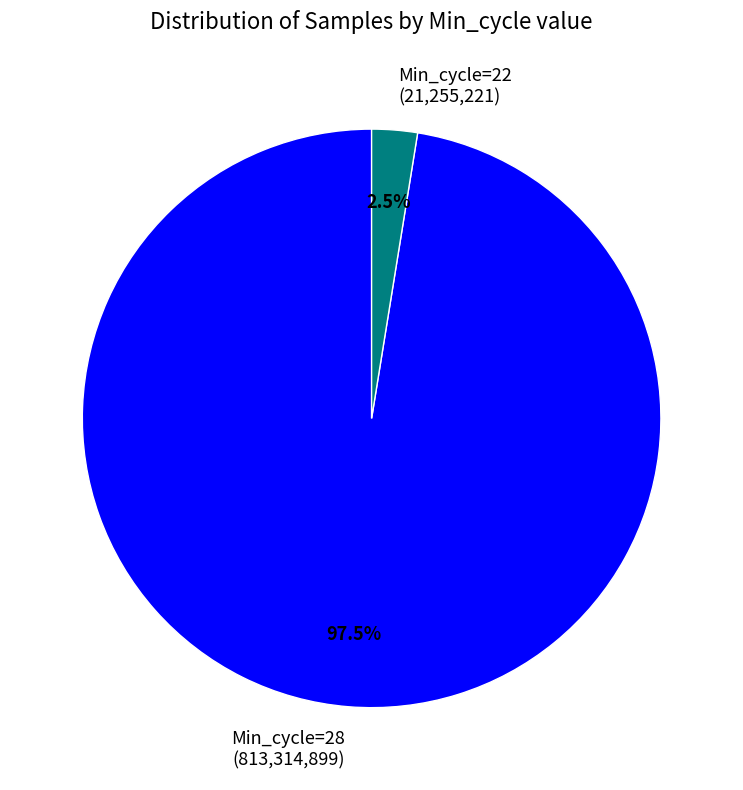

How much of the chart is everything except Min_cycle=22 (21,255,221)?

97.5%